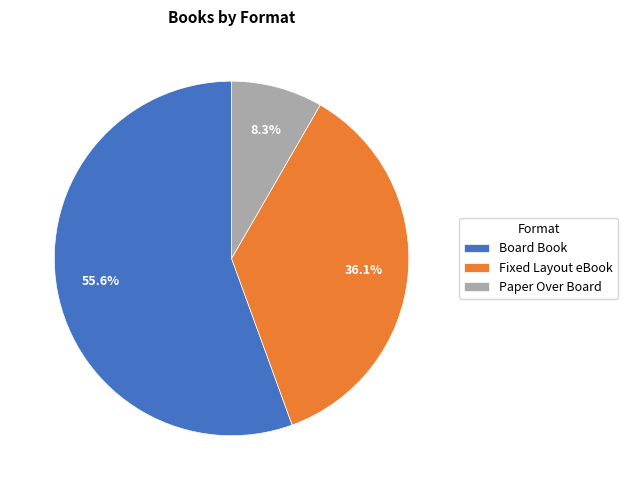

Does Board Book represent more than half of the total?

Yes